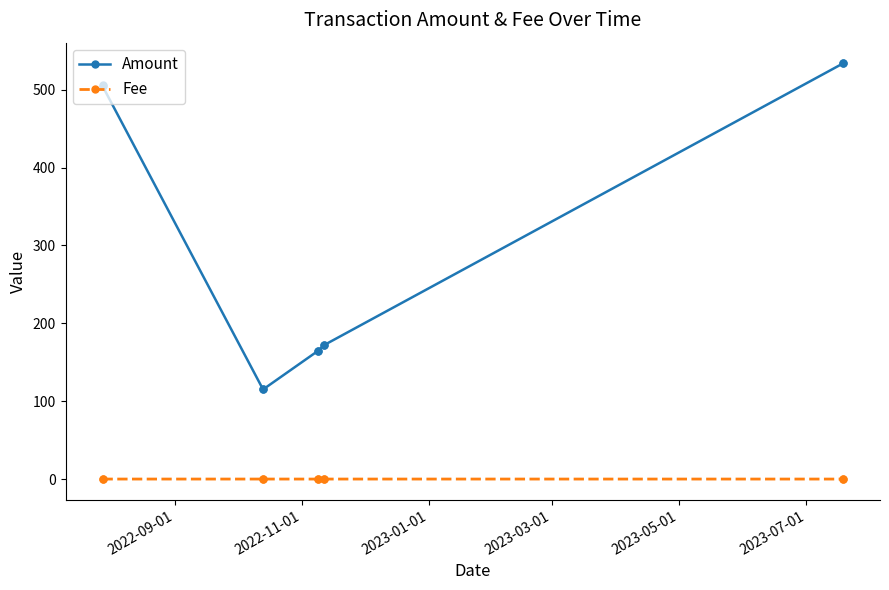

True or false: Amount has more than 0 interior local peaks.

True